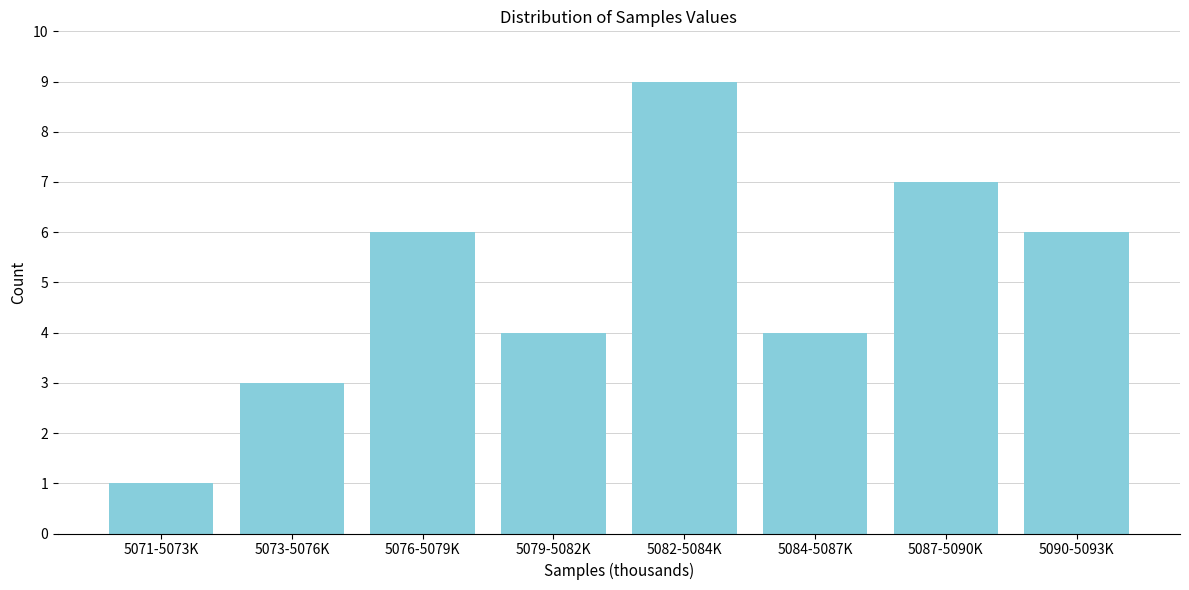

Reading left to right, transcribe all the data shown in this chart.

5071-5073K=1	5073-5076K=3	5076-5079K=6	5079-5082K=4	5082-5084K=9	5084-5087K=4	5087-5090K=7	5090-5093K=6